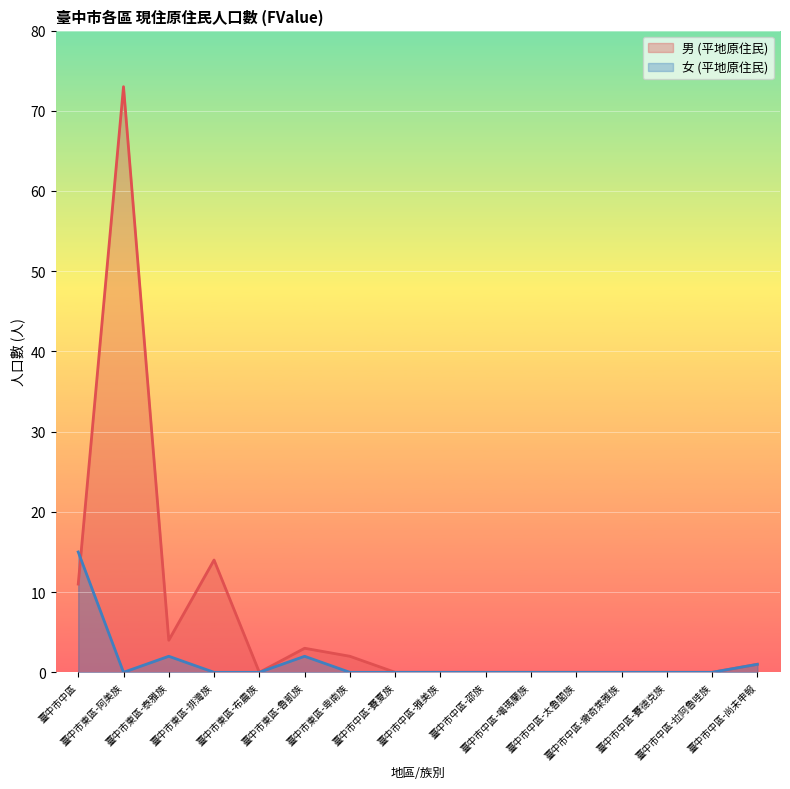

True or false: 女 (平地原住民) has a value of 6 at 臺中市中區-邵族.

False